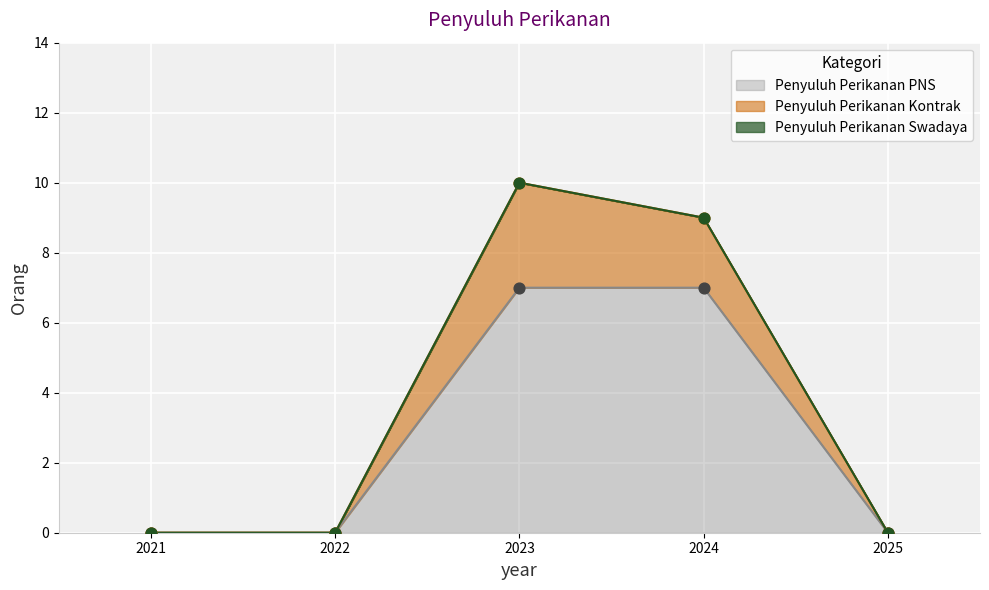

True or false: Penyuluh Perikanan PNS has a value of 0 at 2025.

True